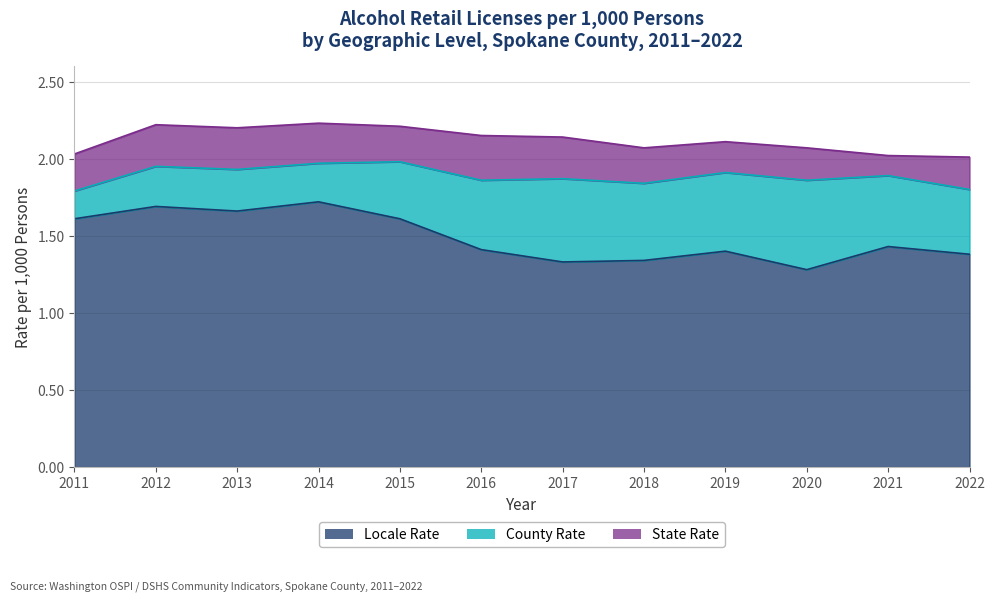

True or false: state_rate and county_rate intersect in this chart.

False